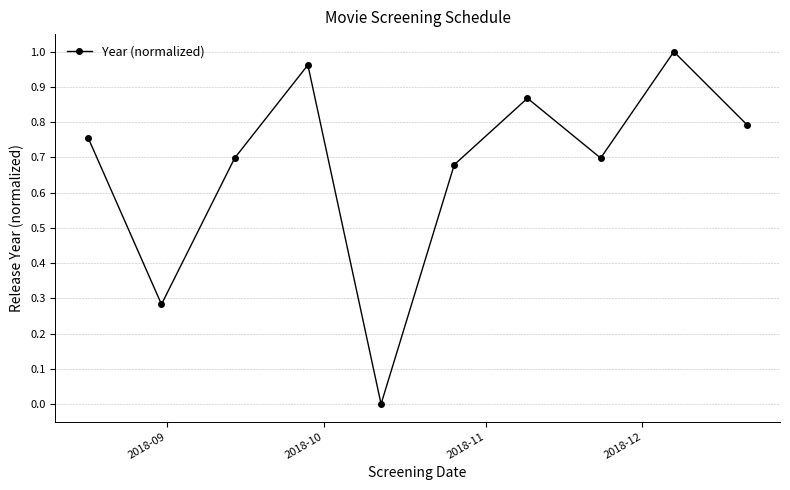

What is the sum of all values?

6.7